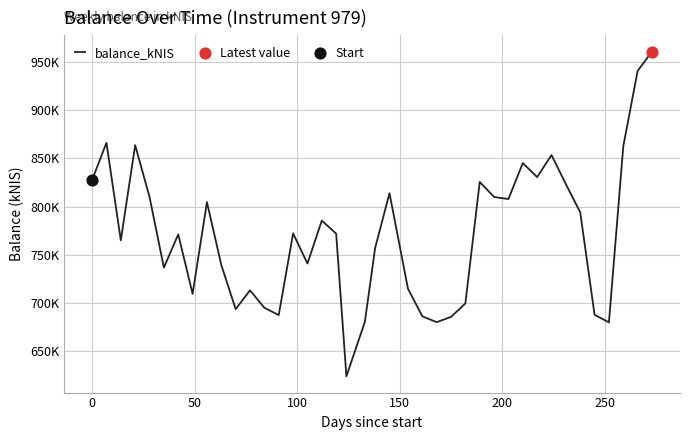

Does the chart have visible grid lines?

Yes